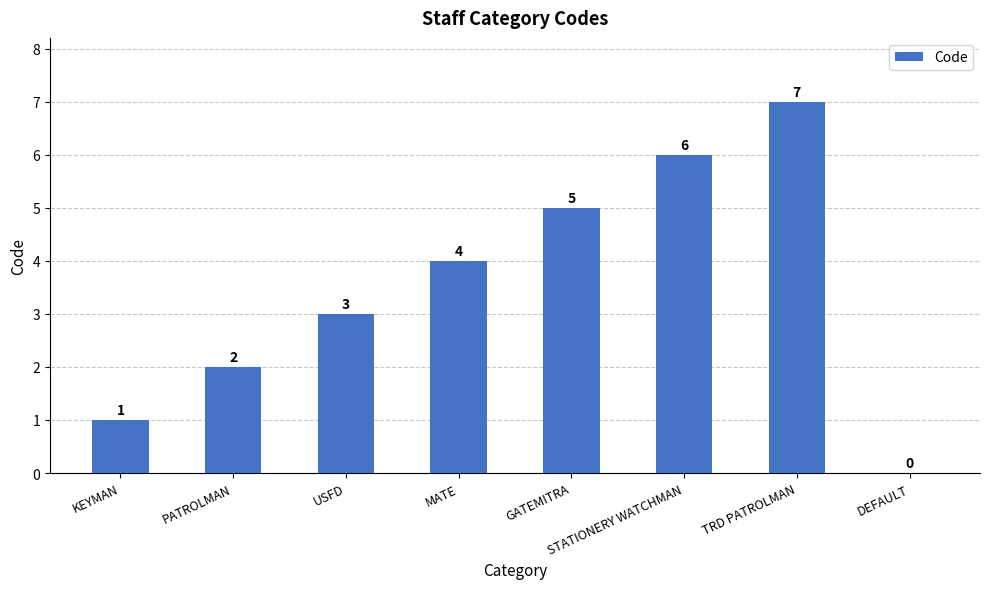

What is the greatest value displayed?

7